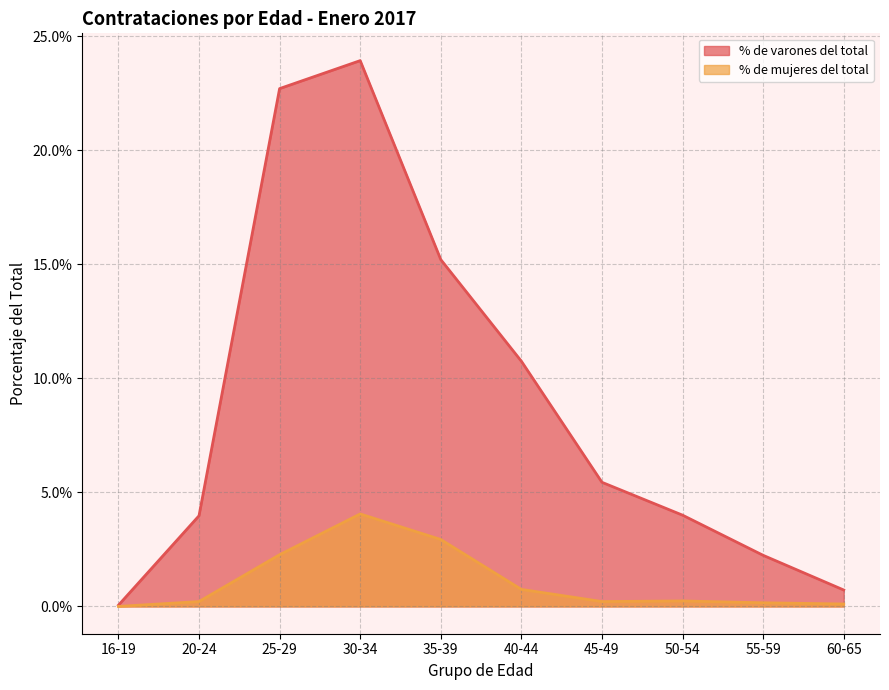

How many categories are shown in the chart?

10